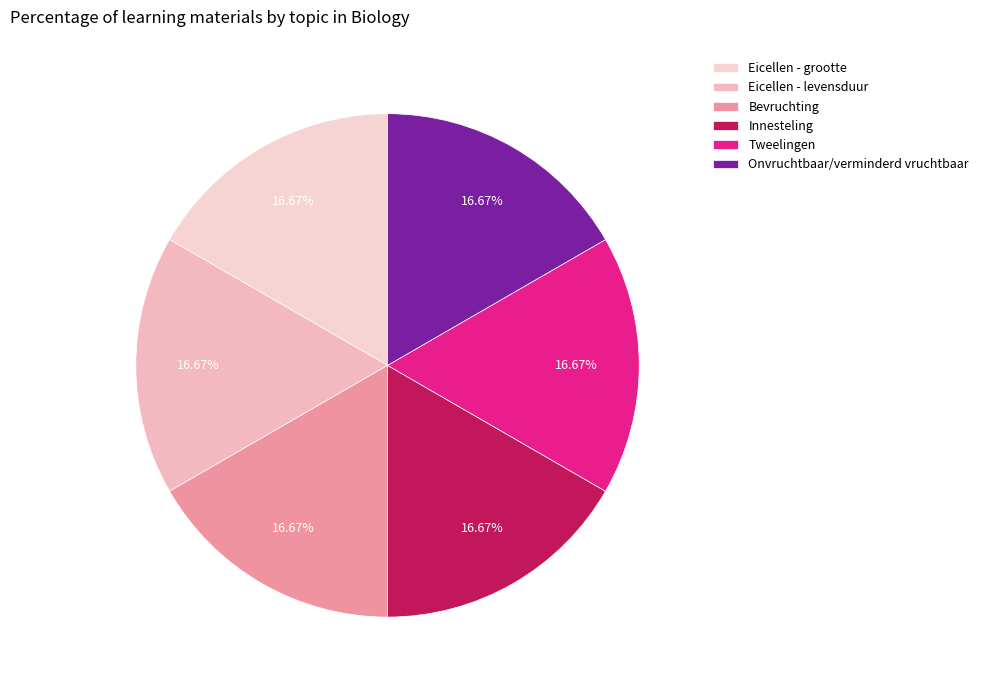

To the nearest percent, what portion does Bevruchting represent?

17%